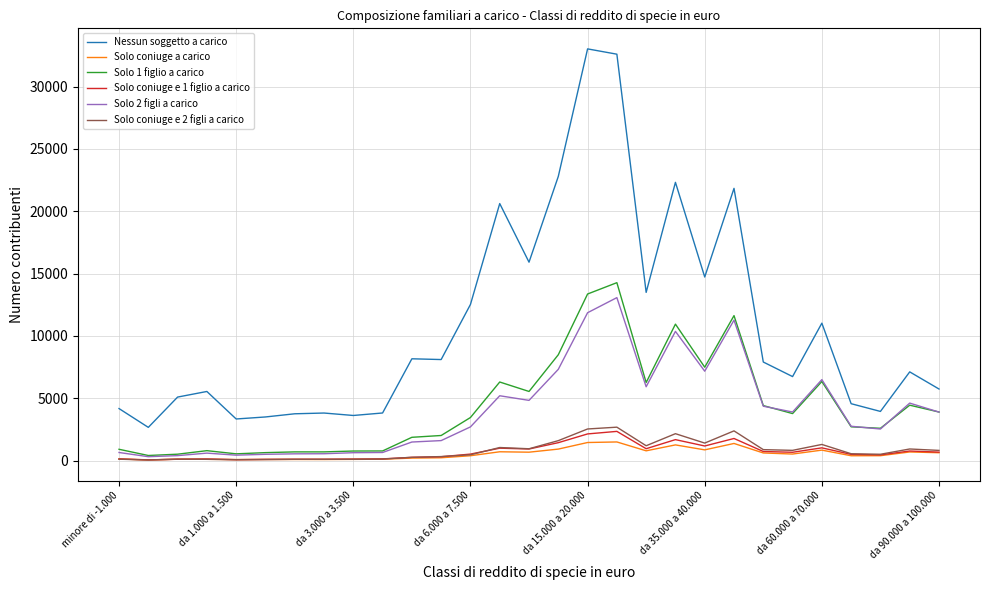

True or false: Solo coniuge e 1 figlio a carico and Nessun soggetto a carico cross at least once.

False